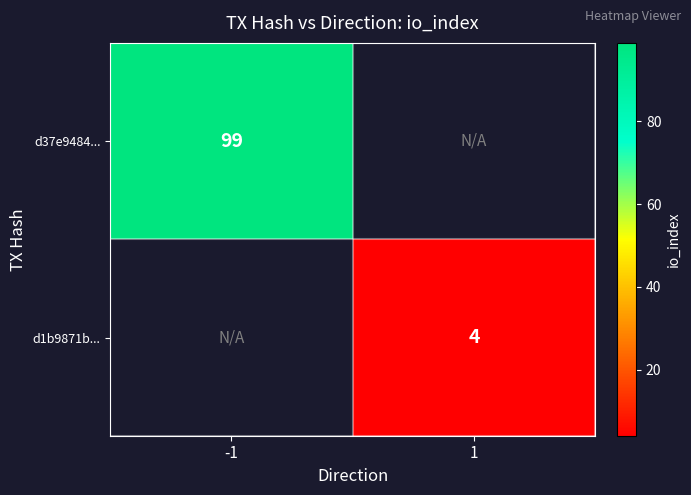

At how many categories does at least one series exceed 11?

1